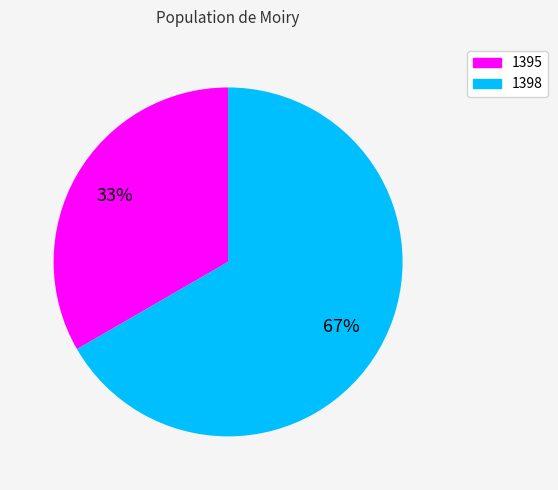

To the nearest percent, what portion does 1398 represent?

67%